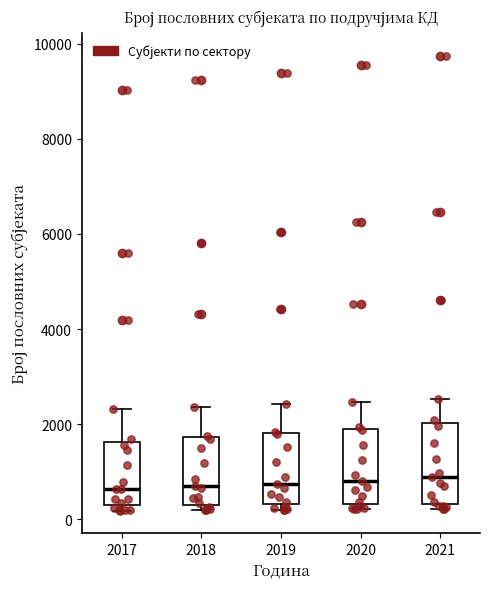

Reading left to right, read every box against the y-axis: the position of its median line, the range the box covers, and the ends of its whiskers. The values are not printed on the chart, so give them approximately, as read against the axis.

2017: median 600, box 200 to 1600, whiskers 200 (just below the box's lower edge) to 2400
2018: median 600, box 400 to 1800, whiskers 200 to 2400
2019: median 800, box 400 to 1800, whiskers 200 to 2400
2020: median 800, box 400 to 2000, whiskers 200 to 2400
2021: median 800, box 400 to 2000, whiskers 200 to 2600